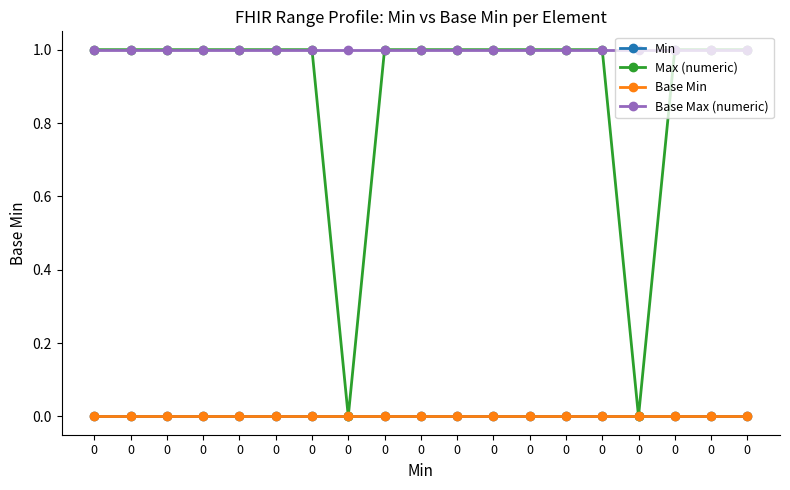

Reading left to right, what are all the values shown in this chart?

Min: 0=0	0=0	0=0	0=0	0=0	0=0	0=0	0=0	0=0	0=0	0=0	0=0	0=0	0=0	0=0	0=0	0=0	0=0	0=0
Max (numeric): 0=1	0=1	0=1	0=1	0=1	0=1	0=1	0=0	0=1	0=1	0=1	0=1	0=1	0=1	0=1	0=0	0=1	0=1	0=1
Base Min: 0=0	0=0	0=0	0=0	0=0	0=0	0=0	0=0	0=0	0=0	0=0	0=0	0=0	0=0	0=0	0=0	0=0	0=0	0=0
Base Max (numeric): 0=1	0=1	0=1	0=1	0=1	0=1	0=1	0=1	0=1	0=1	0=1	0=1	0=1	0=1	0=1	0=1	0=1	0=1	0=1